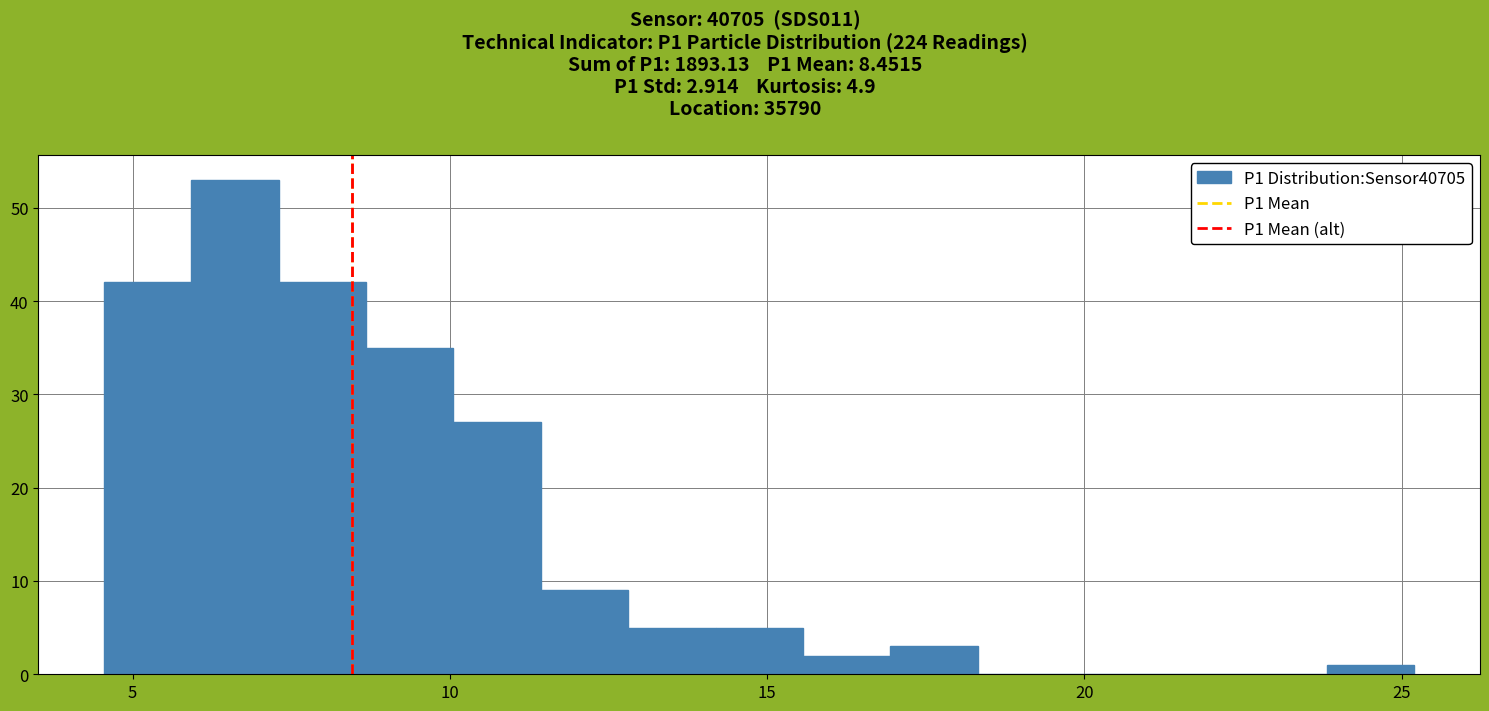

Around what value on the x-axis is the tallest bar? Give the approximate position of its centre, as read against the axis.

6.5